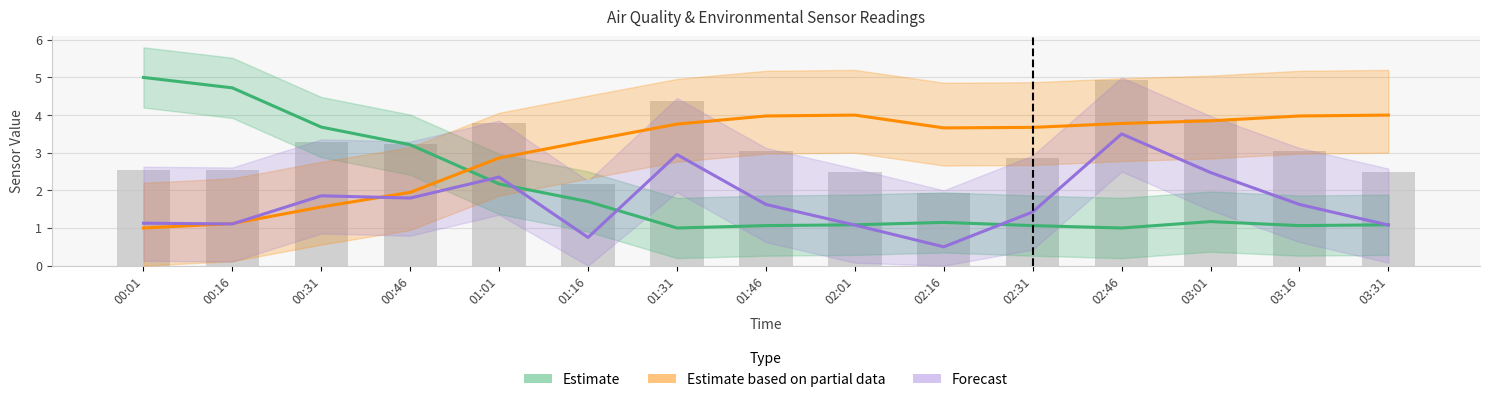

Reading left to right, list all the values displayed in this chart.

Estimate: 5.0	4.7	3.7	3.2	2.2	1.7	1.0	1.1	1.1	1.1	1.1	1.0	1.2	1.1	1.1
Estimate based on partial data: 1.0	1.1	1.6	1.9	2.9	3.3	3.8	4.0	4.0	3.7	3.7	3.8	3.8	4.0	4.0
Forecast: 1.1	1.1	1.9	1.8	2.4	0.7	3.0	1.6	1.1	0.5	1.4	3.5	2.5	1.6	1.1